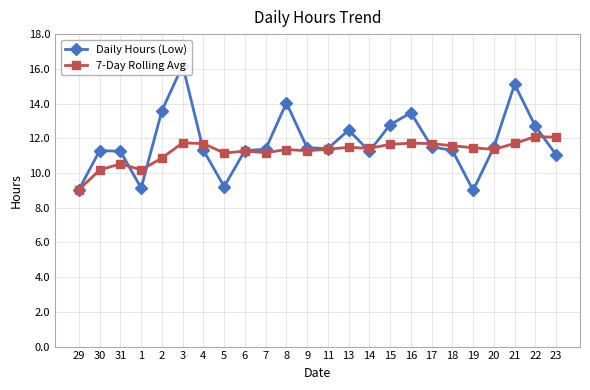

At how many categories does at least one series exceed 9?

24